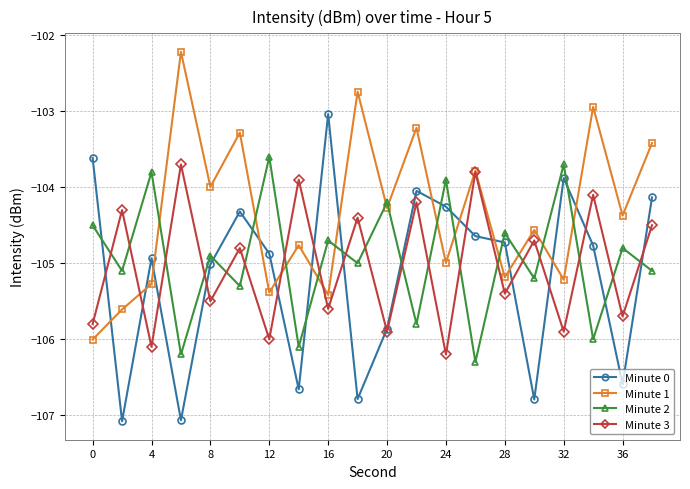

What is the maximum value shown in the chart?

-102.2